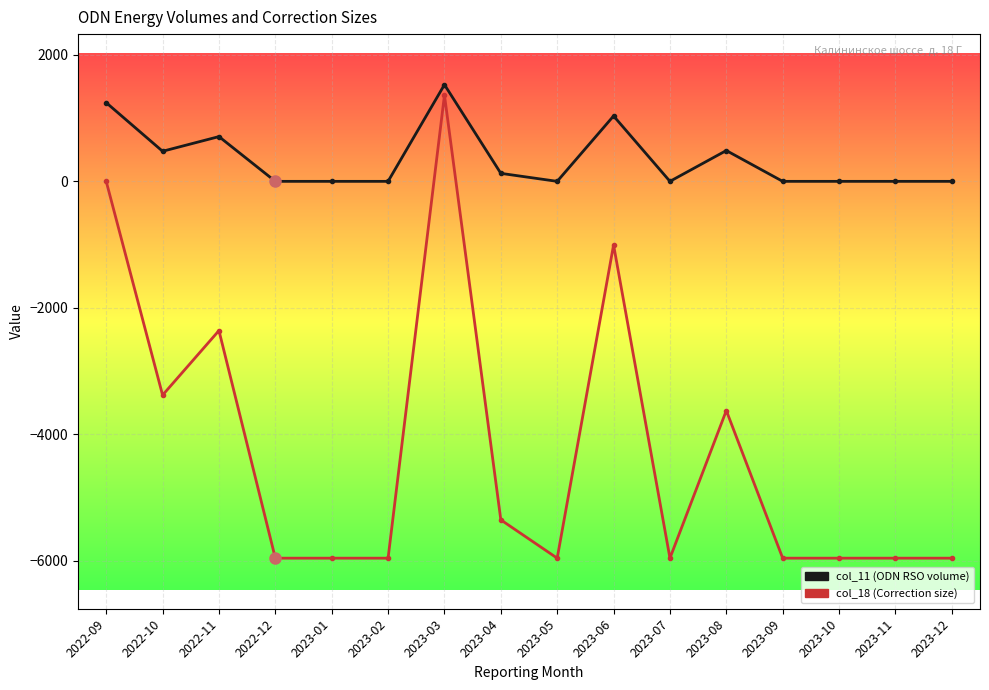

How many values in the col_11 (ODN RSO volume) series exceed 0?

7